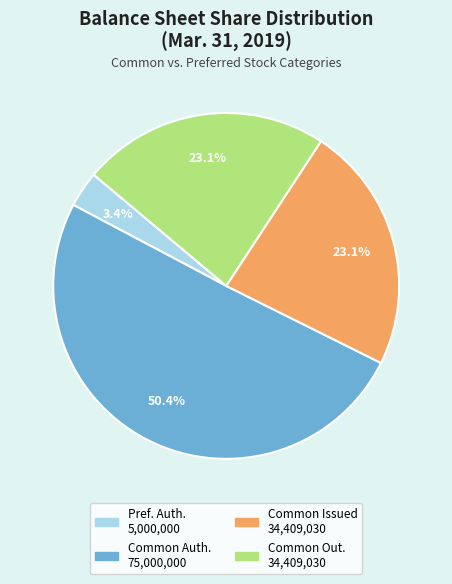

What is the largest slice in the pie chart?

Common Auth. 75,000,000